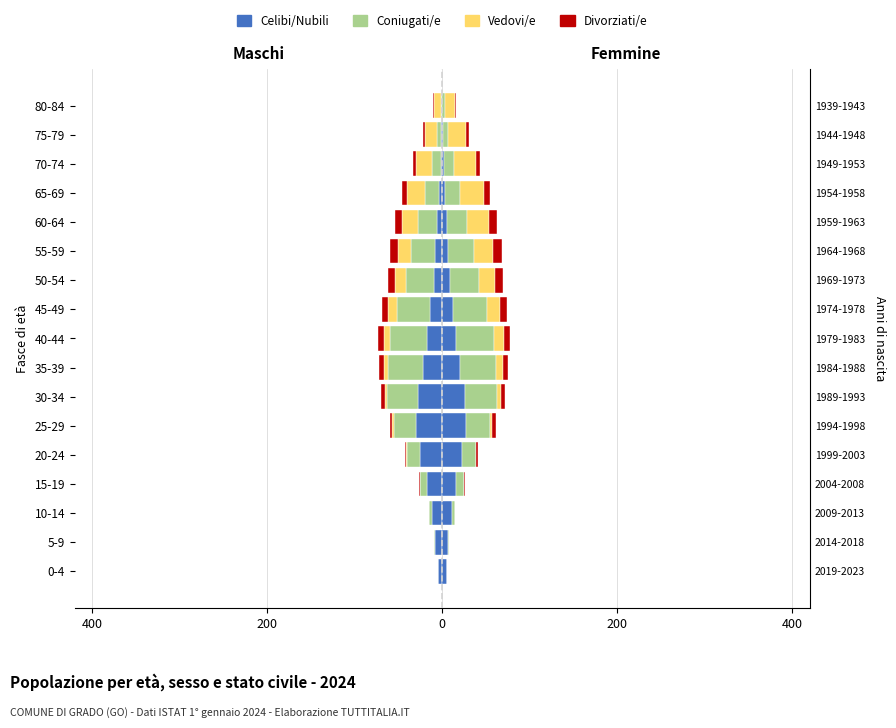

Count the Divorziati/e values in the range 1 to 7.

10